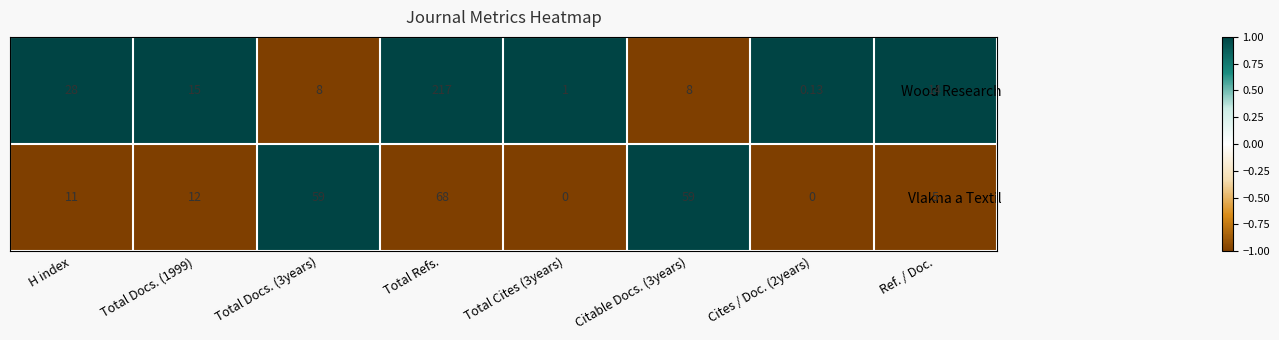

Is the value of Vlakna a Textil at Total Refs. greater than the value of Wood Research at Citable Docs. (3years)?

Yes